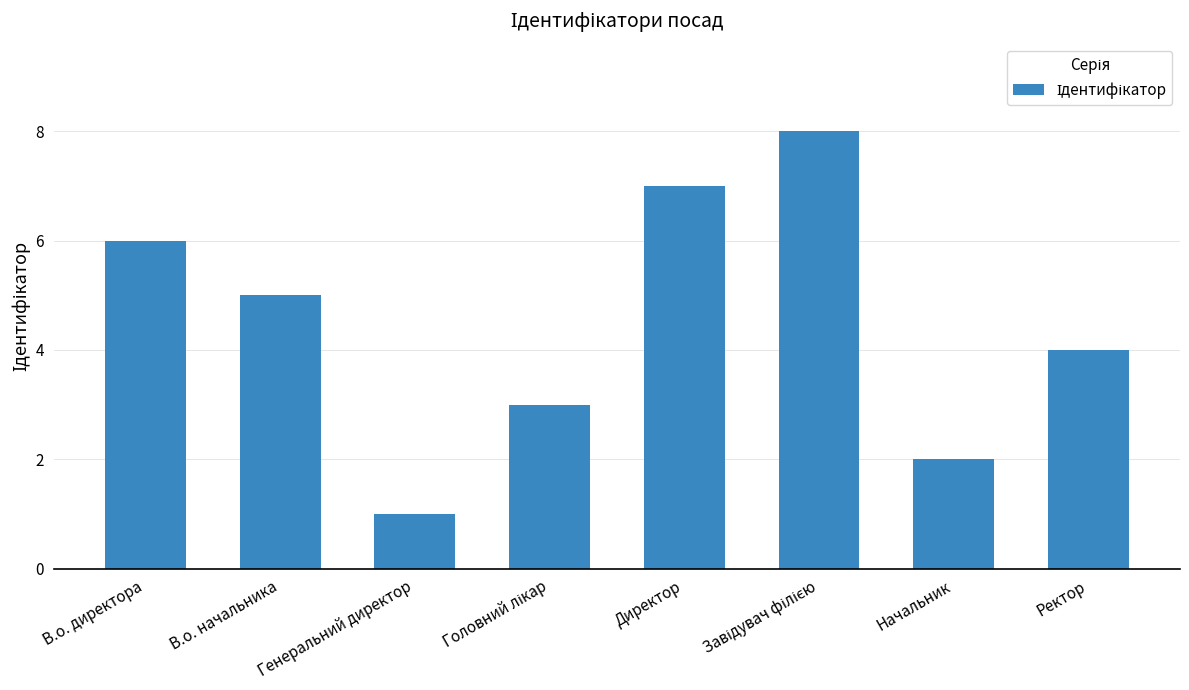

Approximately how many times larger is the value at Ректор compared to В.о. начальника?

0.8